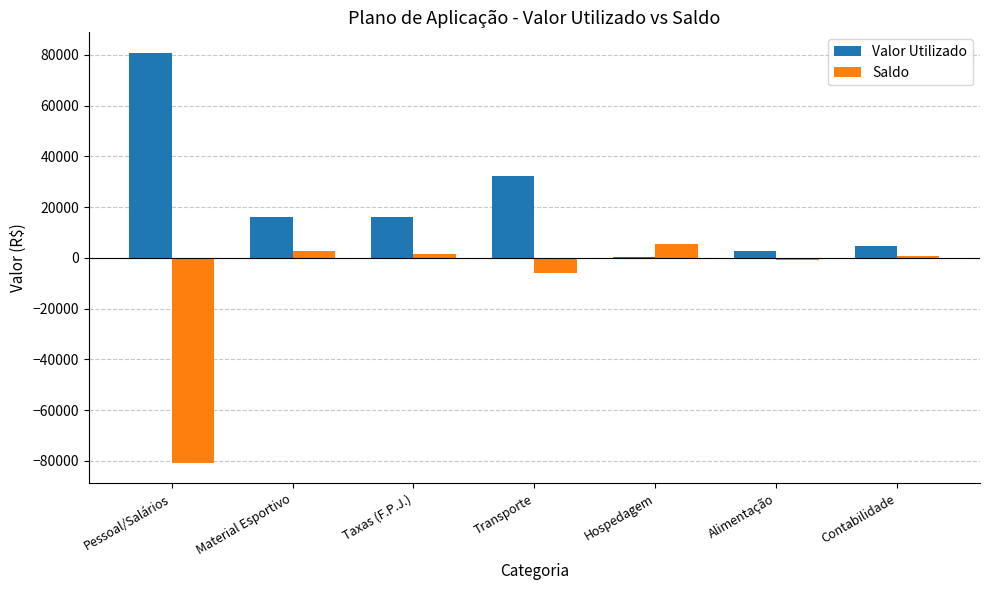

What is the sum of the Saldo values at Taxas (F.P.J.) and Hospedagem?

7010.0